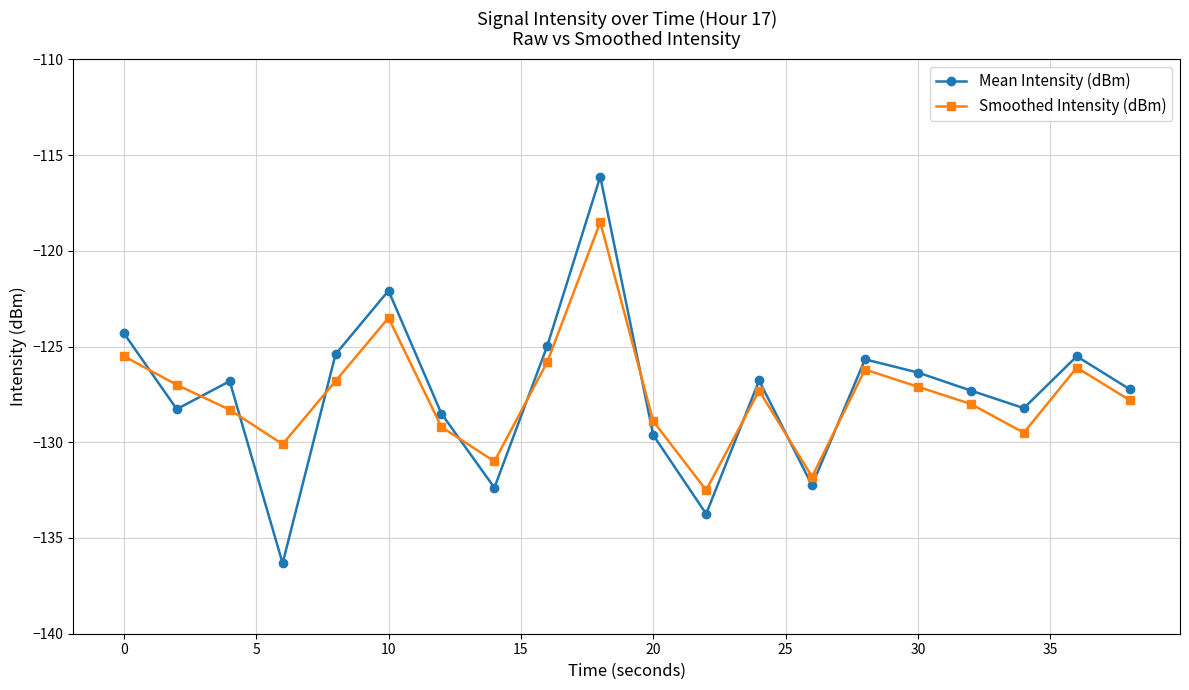

What is the minimum value shown in the chart?

-136.3